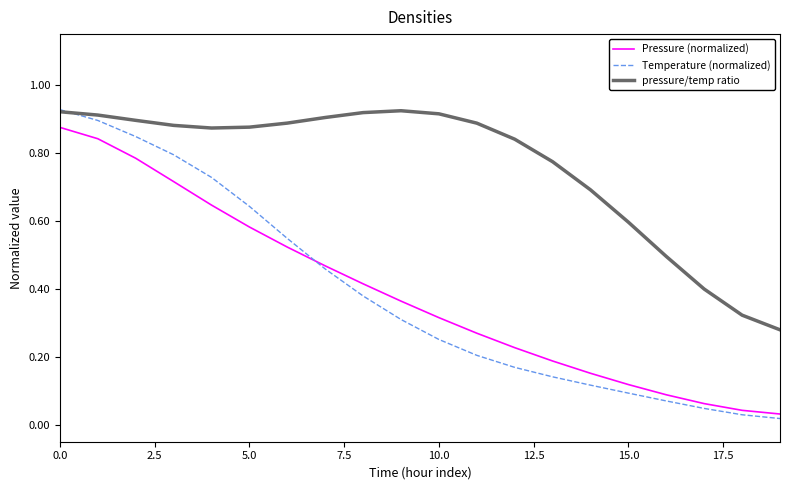

True or false: pressure/temp ratio and Pressure (normalized) cross at least once.

False